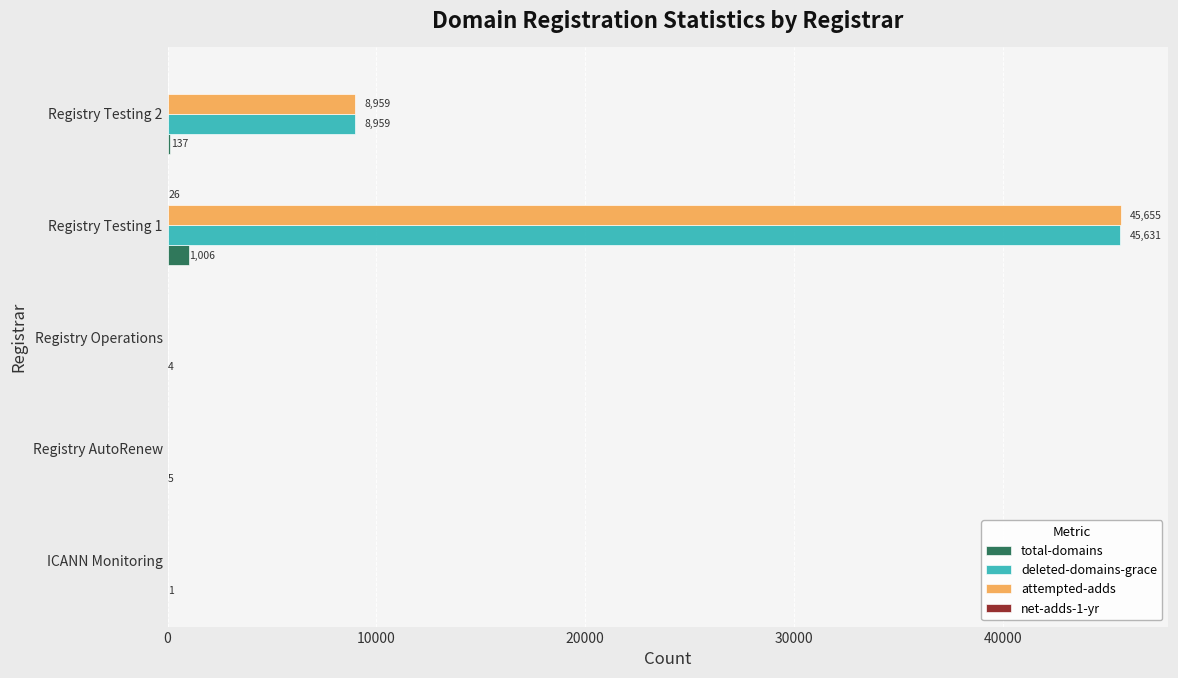

Which series changed the most between Registry Testing 1 and Registry Testing 2?

attempted-adds